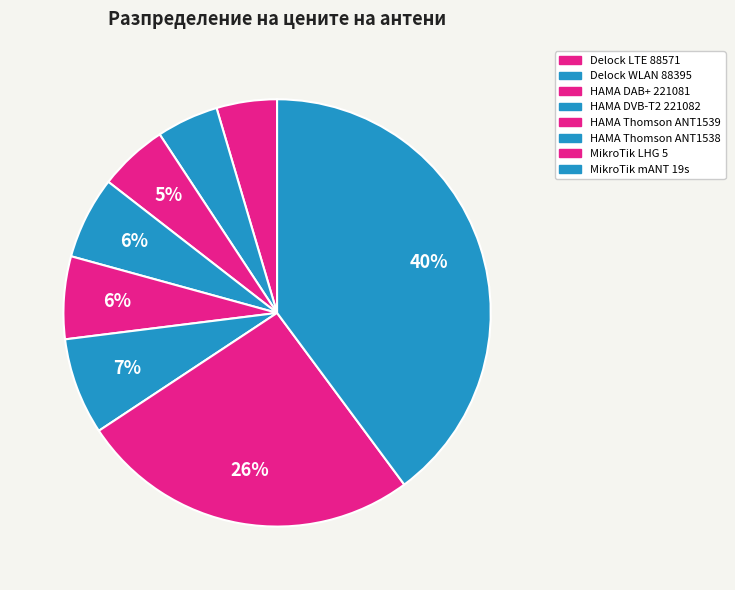

Which slice is the smallest?

Delock LTE 88571